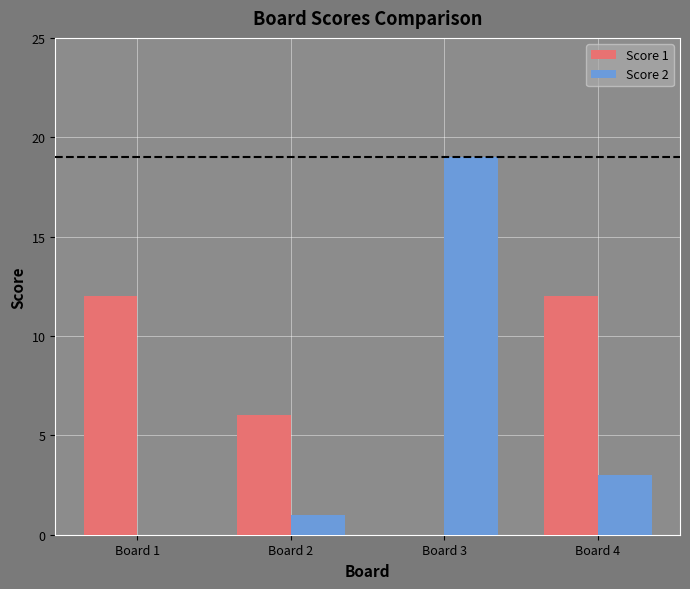

Reading left to right, what are all the values shown in this chart?

Score 1: 12	6	0	12
Score 2: 0	1	19	3